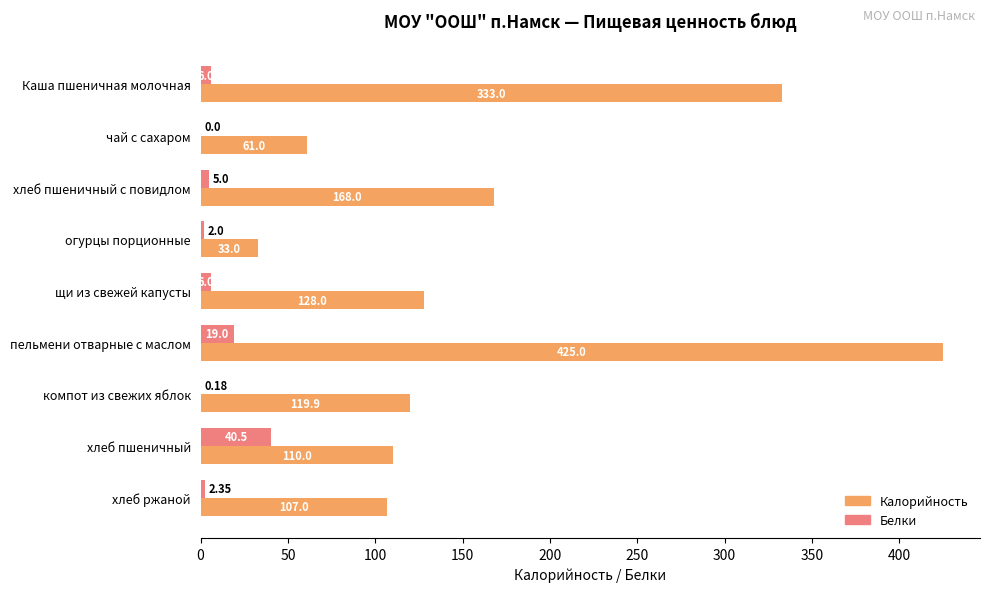

Is the value of Белки at пельмени отварные с маслом greater than the value of Калорийность at компот из свежих яблок?

No